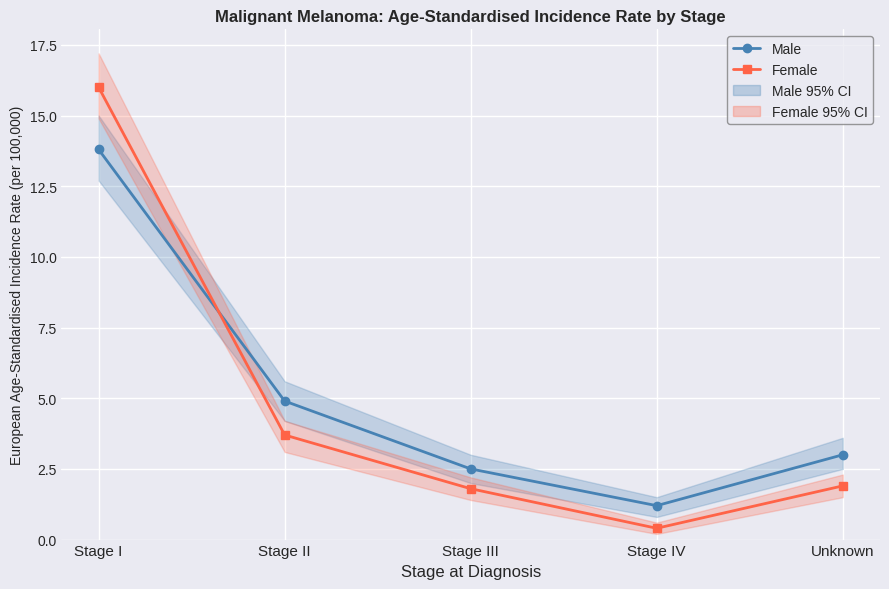

How many lines are shown in the chart?

2